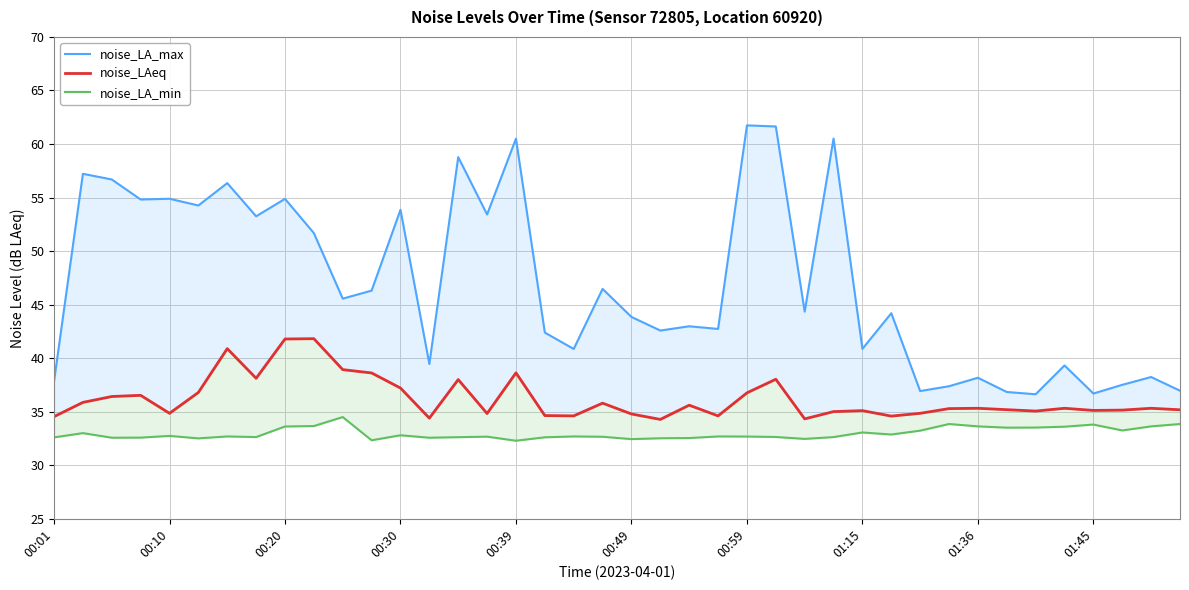

The noise_LA_min series shows 9.7 at 30. True or false?

False